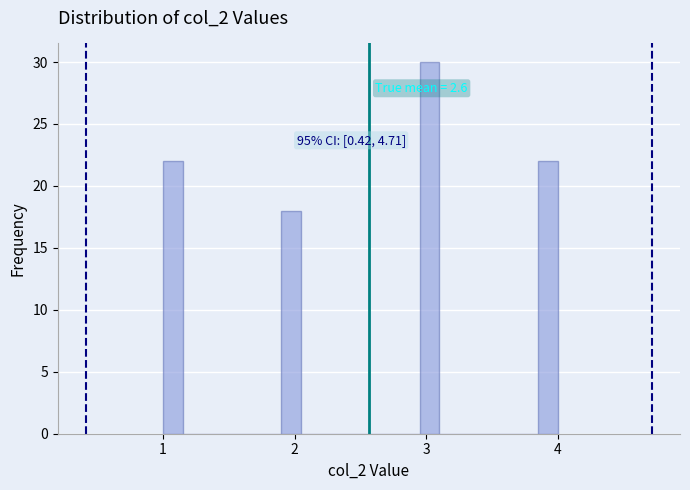

Read against the x-axis, roughly where is the centre of the tallest bar?

3.0